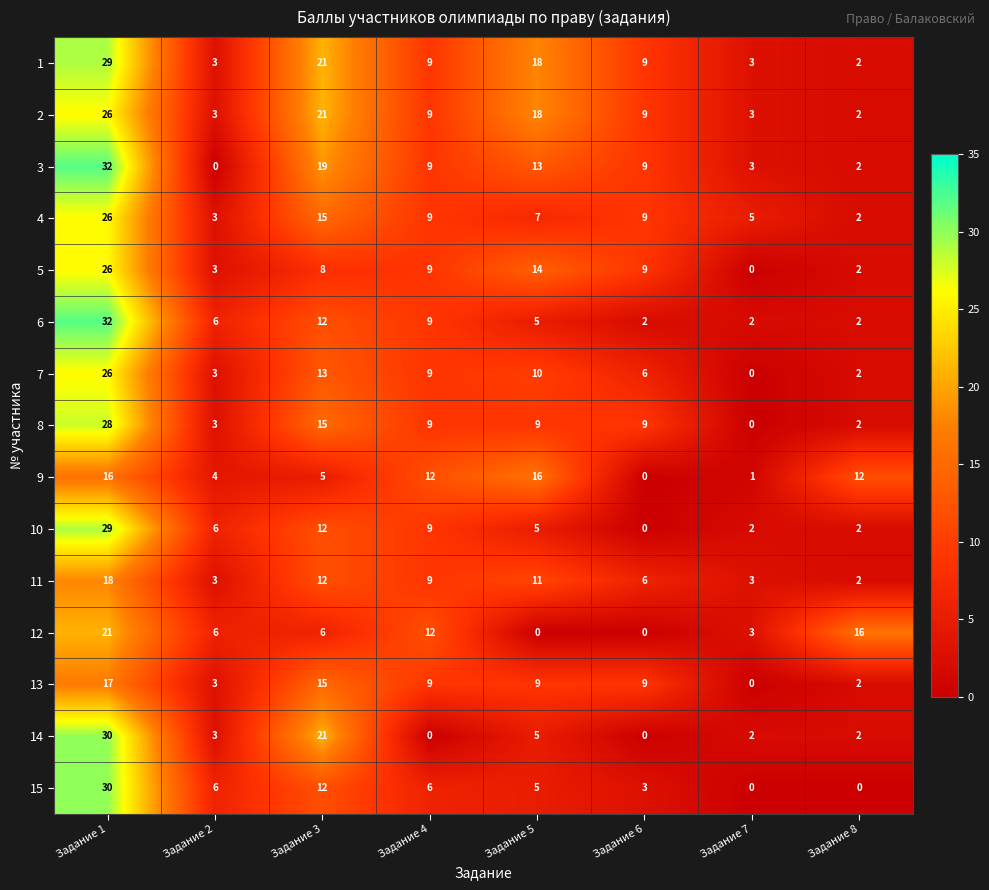

What is the difference between the highest and lowest values at Задание 7?

5